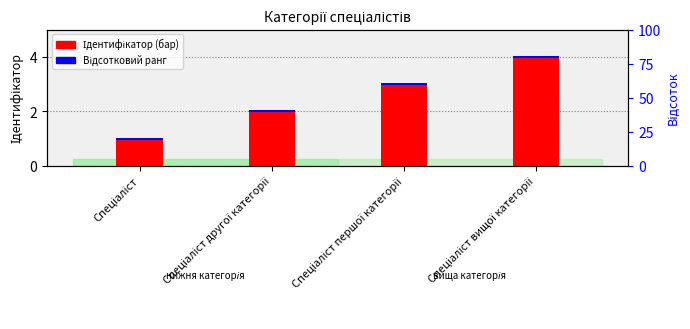

The chart shows a value of 4 at Спеціаліст другої категорії. True or false?

False